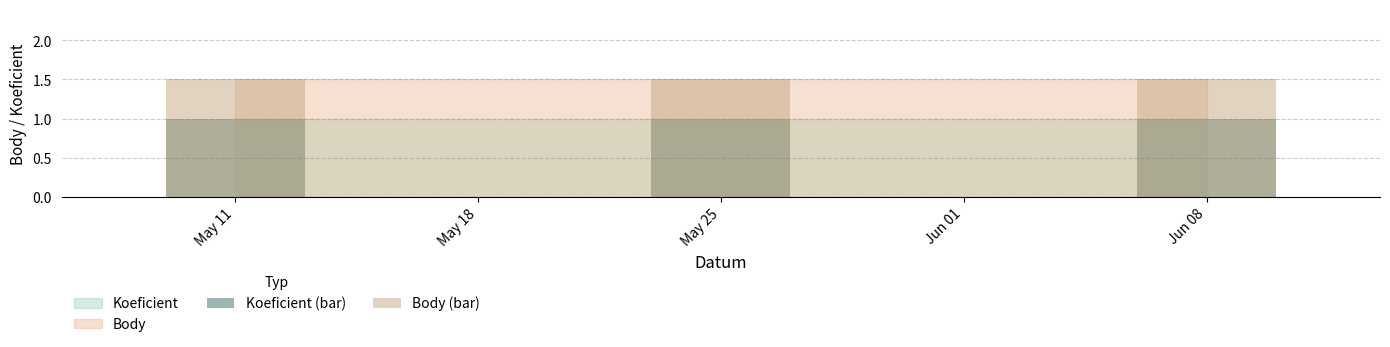

Does the chart contain any negative values?

No